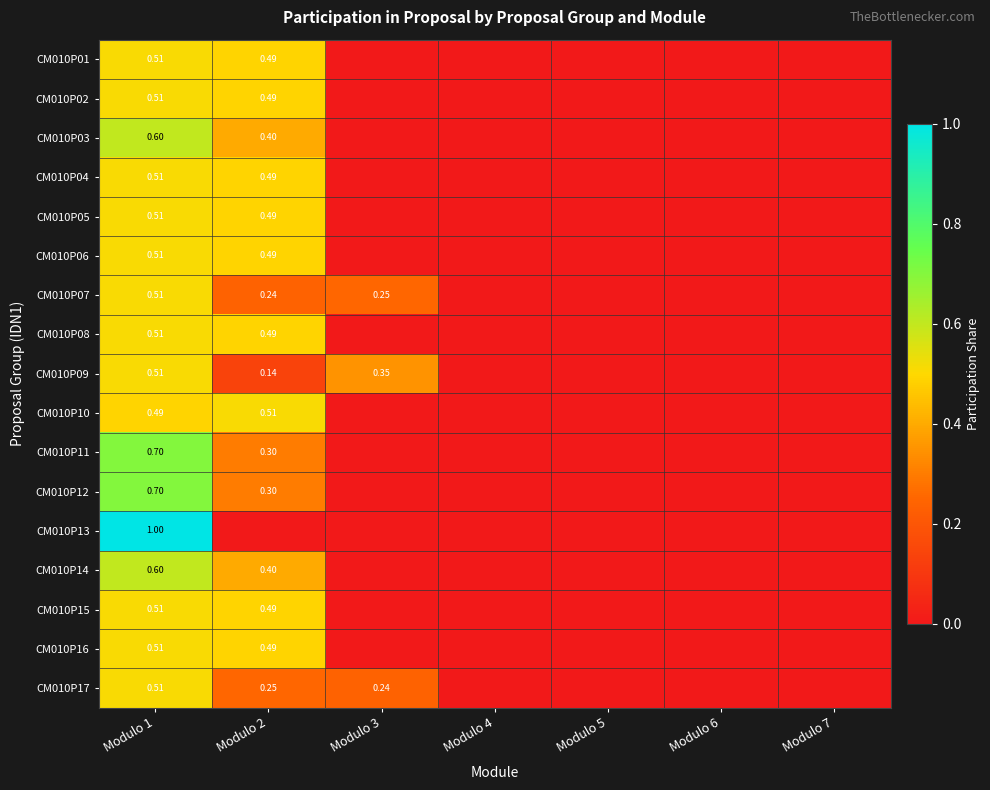

Where is CM010P17 nearest to the value 0?

Modulo 4